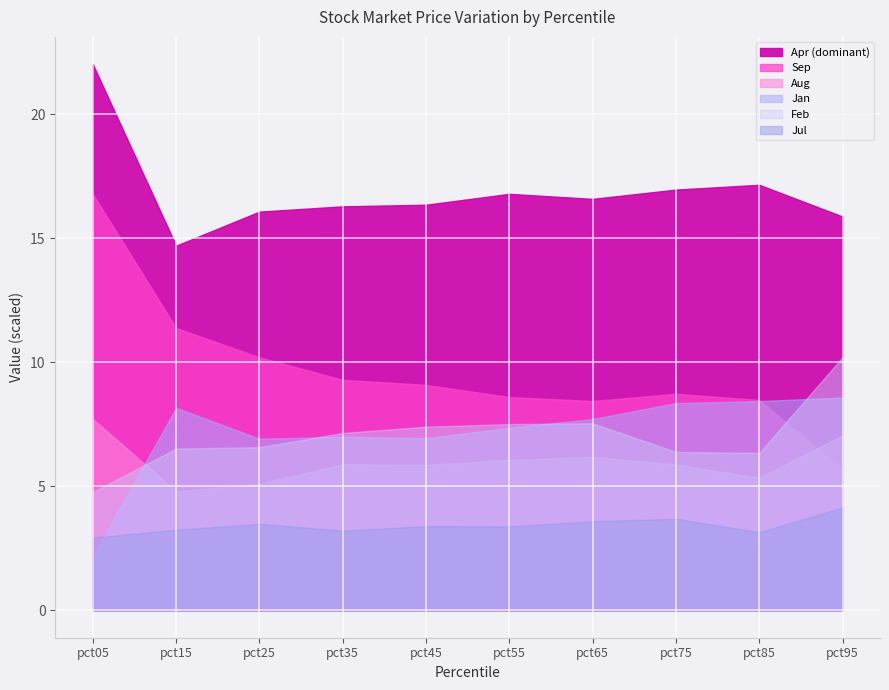

True or false: Sep and Apr cross at least once.

False